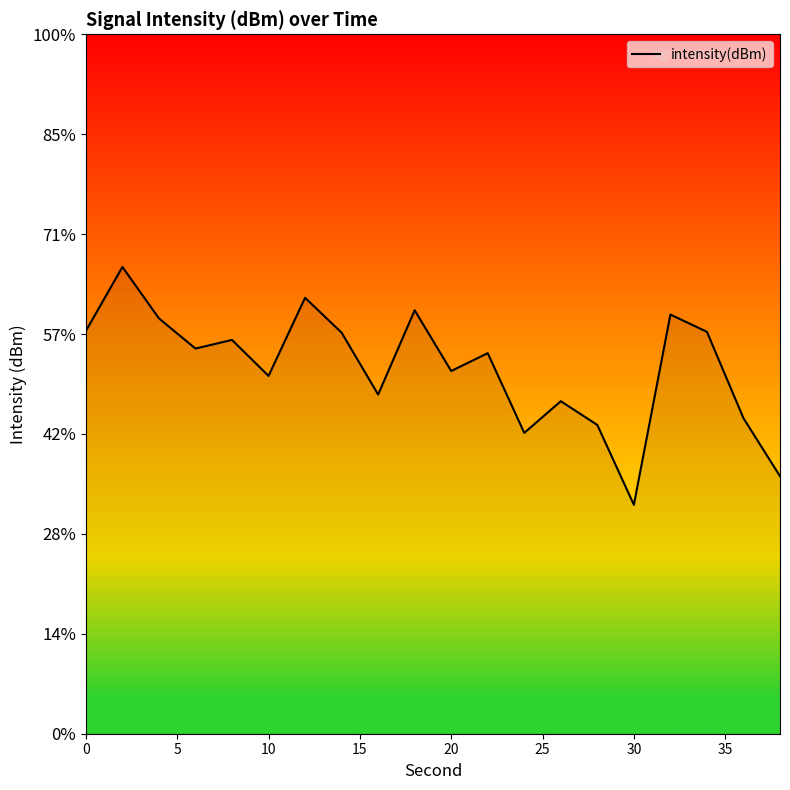

At which label does the data first exceed -116?

5